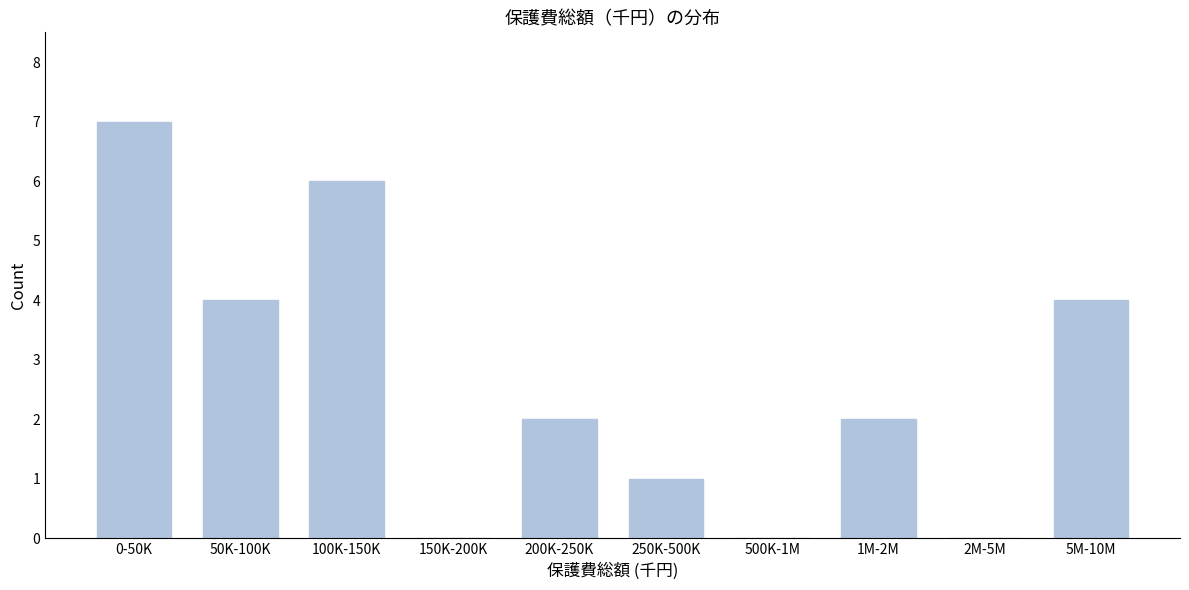

Reading right to left, list all the values displayed in this chart.

5M-10M=4	2M-5M=0	1M-2M=2	500K-1M=0	250K-500K=1	200K-250K=2	150K-200K=0	100K-150K=6	50K-100K=4	0-50K=7